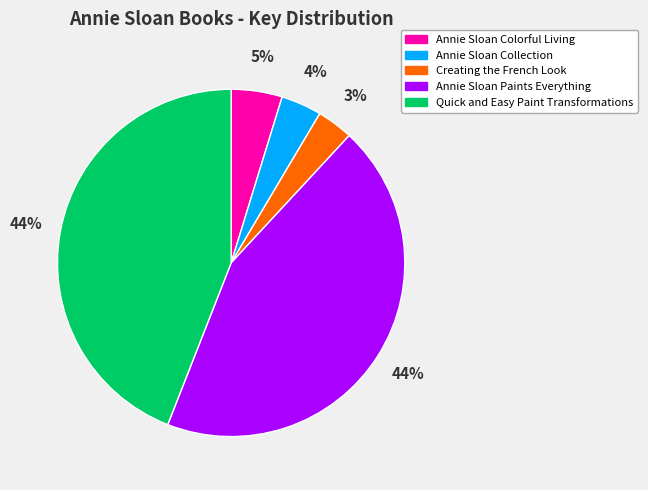

Does any single category account for the majority?

No